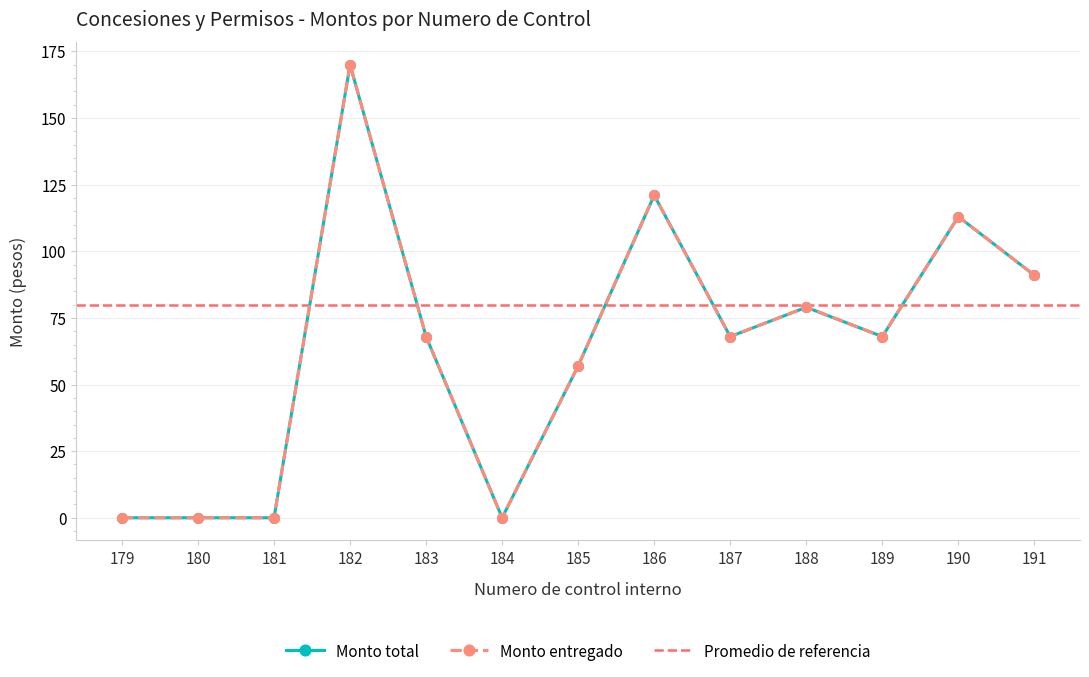

How many data points in Monto entregado are less than 68?

5